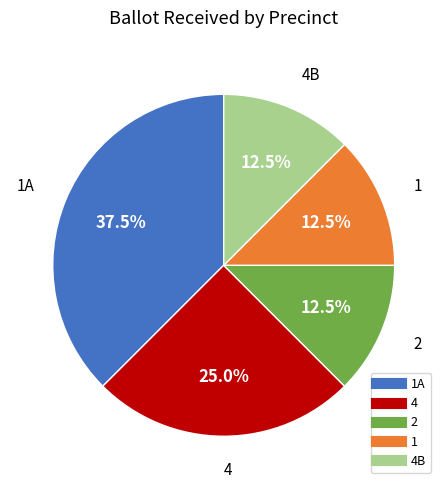

Is there any slice that represents more than half of the pie?

No